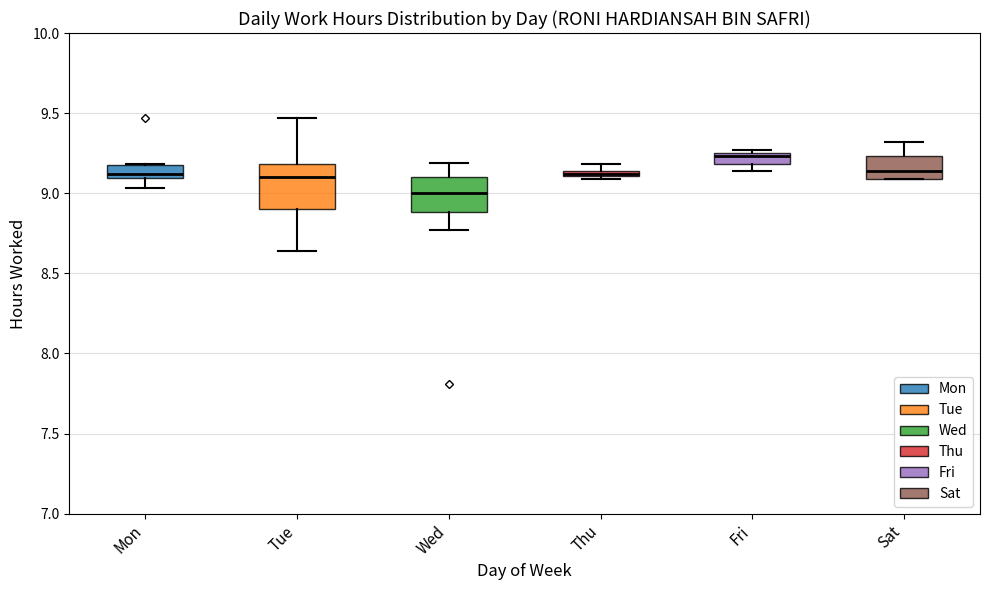

Where is the lower edge of the box for Sat on the y-axis? The values are not printed on the chart, so give them approximately, as read against the axis.

9.10